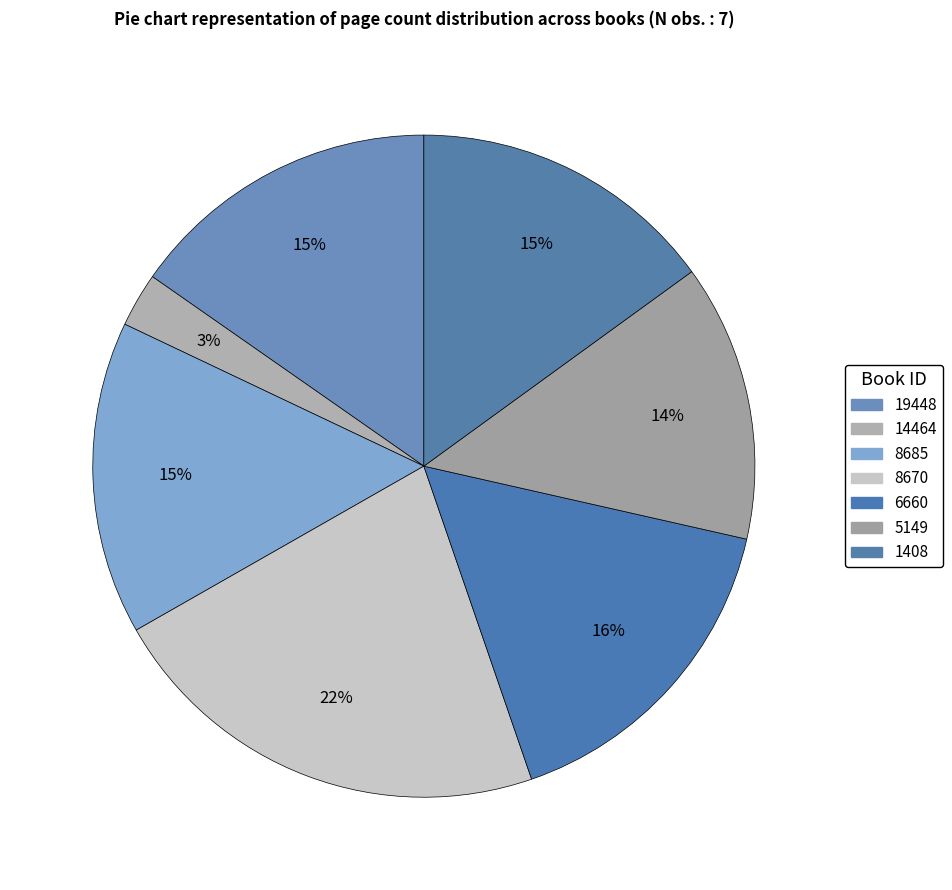

How many slices are in this pie chart?

7